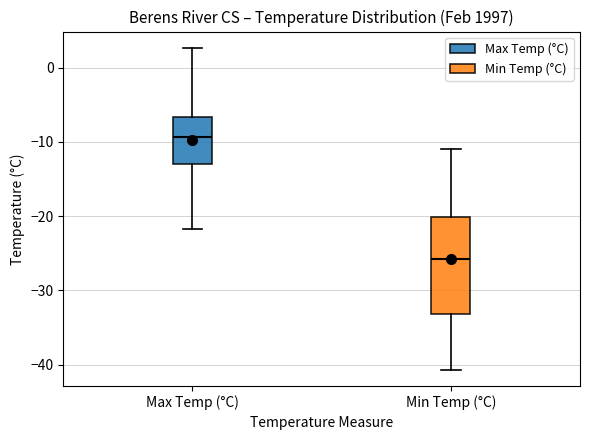

Reading left to right, read every box against the y-axis: the position of its median line, the range the box covers, and the ends of its whiskers. The values are not printed on the chart, so give them approximately, as read against the axis.

Max Temp (°C): median -9, box -13 to -7, whiskers -22 to 3
Min Temp (°C): median -26, box -33 to -20, whiskers -41 to -11